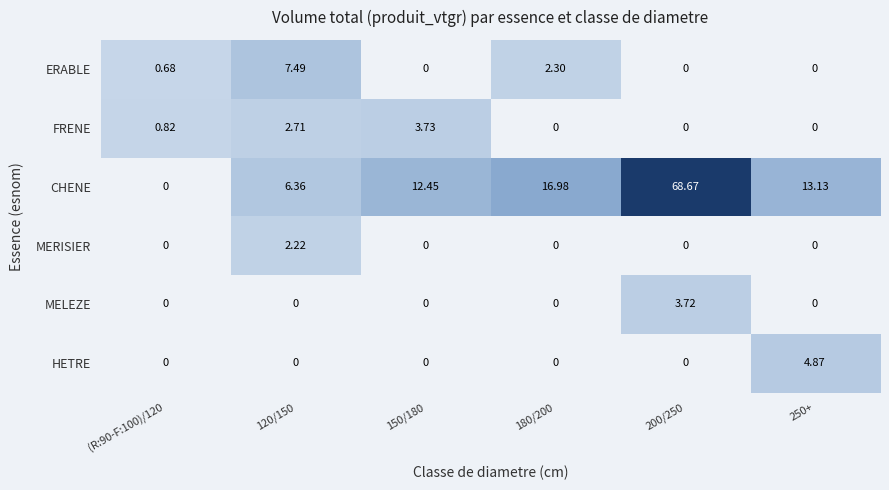

Which series has the widest spread of values?

CHENE